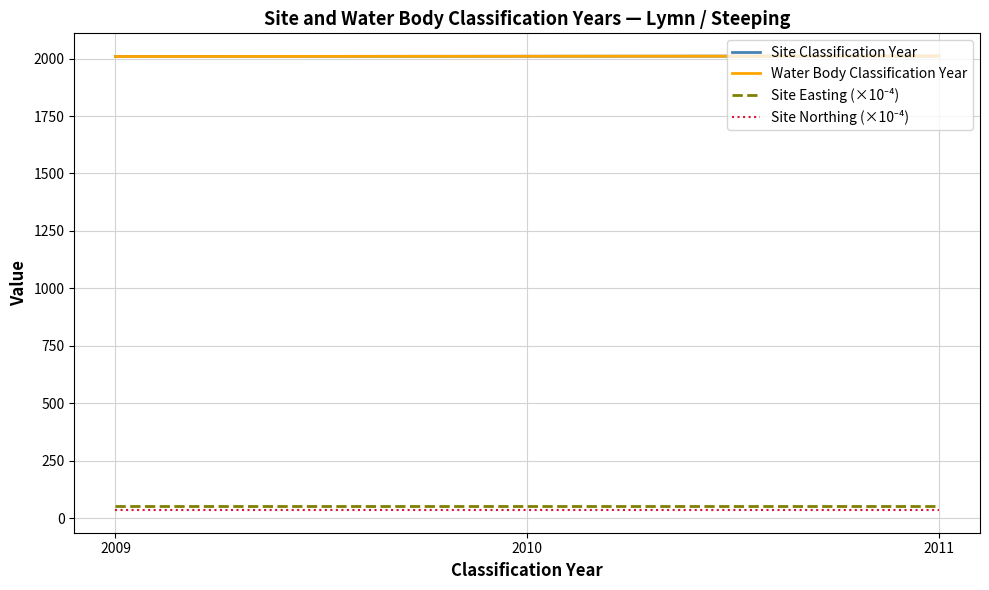

Where is Site Classification Year nearest to the value 2010?

2010